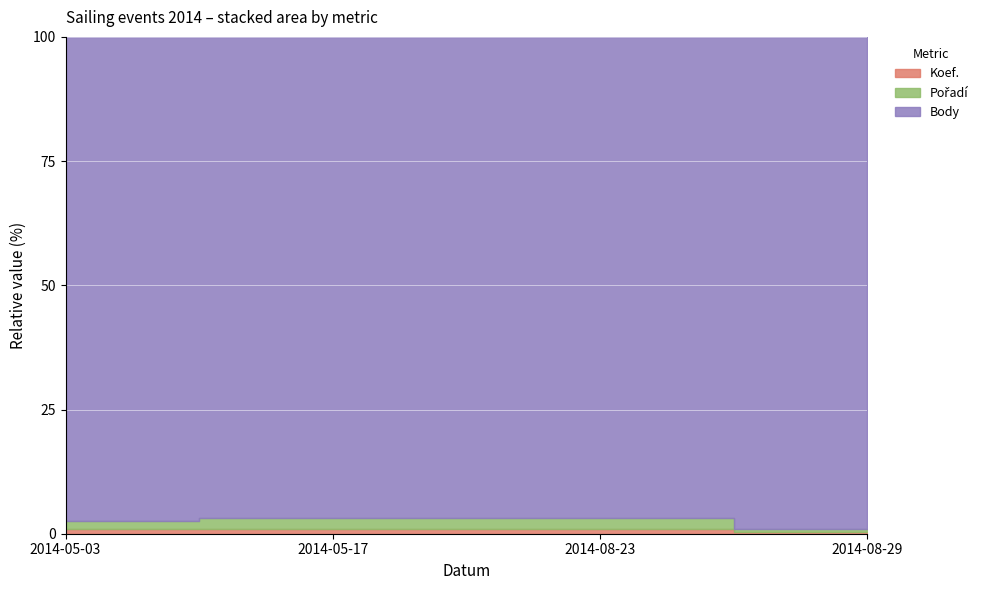

What is the difference between the highest and lowest values at 2014-08-29?

1734